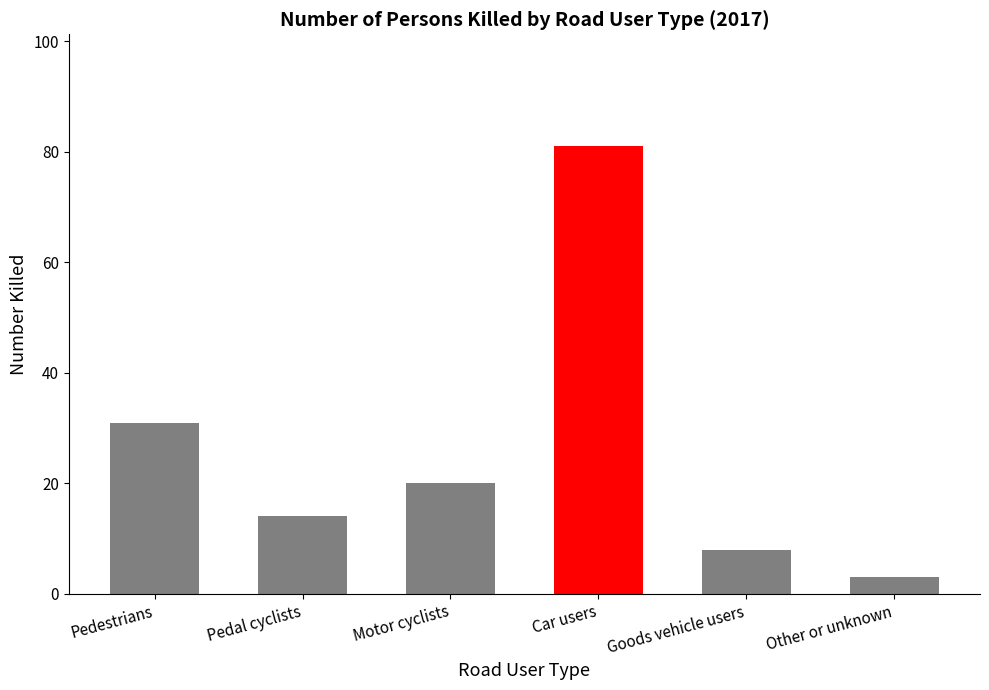

Where is the data nearest to the value 42?

Pedestrians